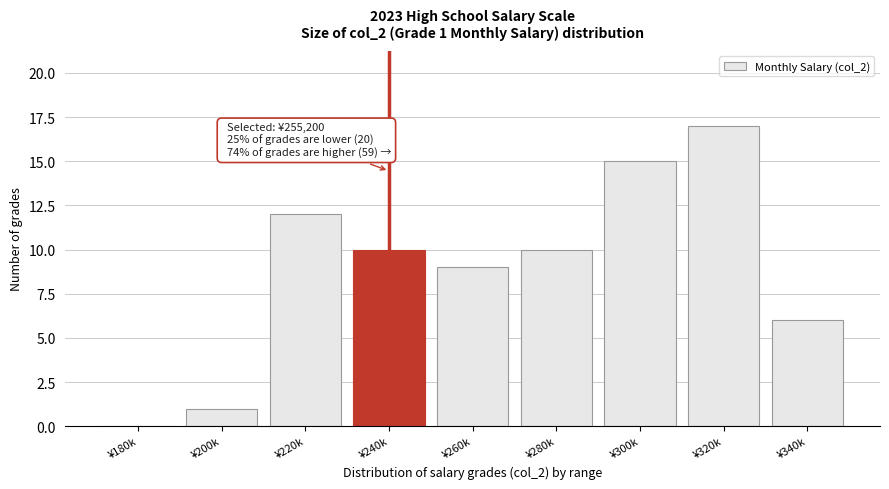

Reading left to right, extract all data points from this chart.

¥180k=0	¥200k=1	¥220k=12	¥240k=10	¥260k=9	¥280k=10	¥300k=15	¥320k=17	¥340k=6